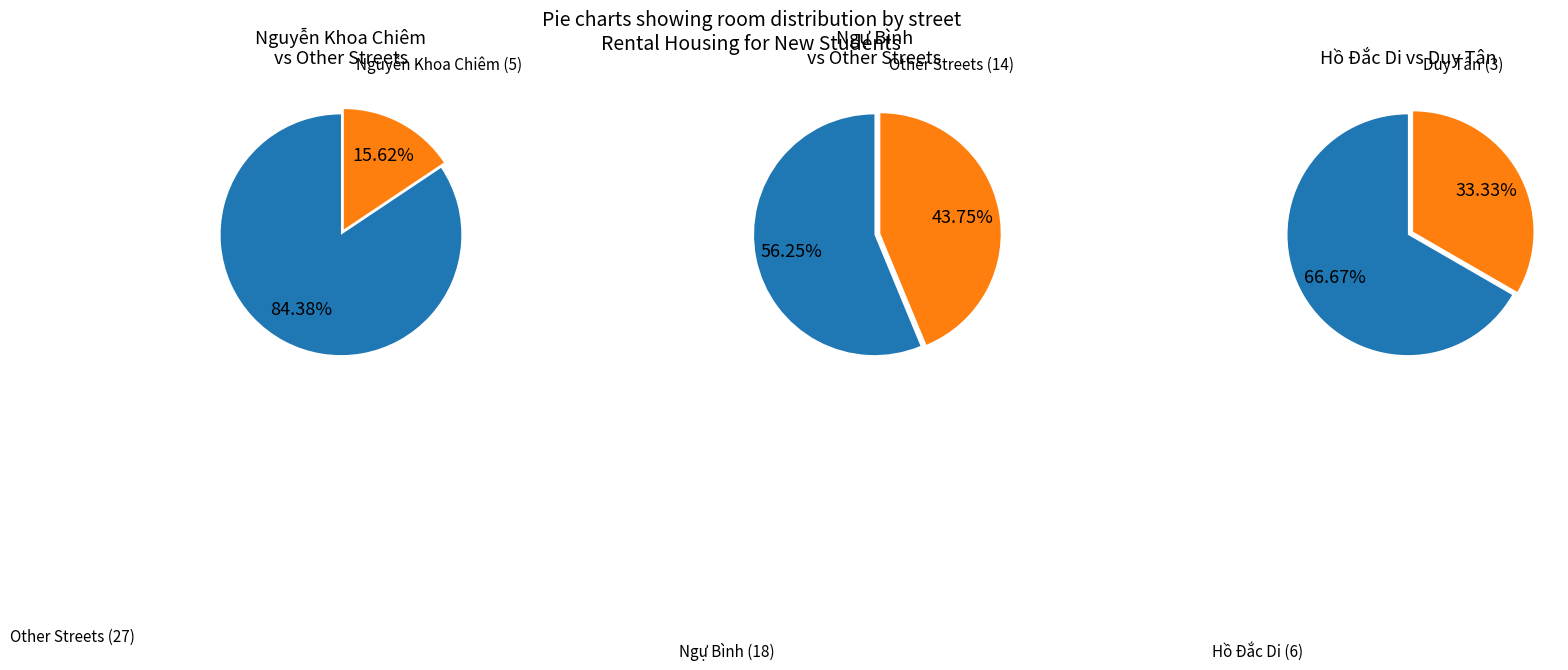

To the nearest percent, what percentage of the pie is Ngự Bình?

56%